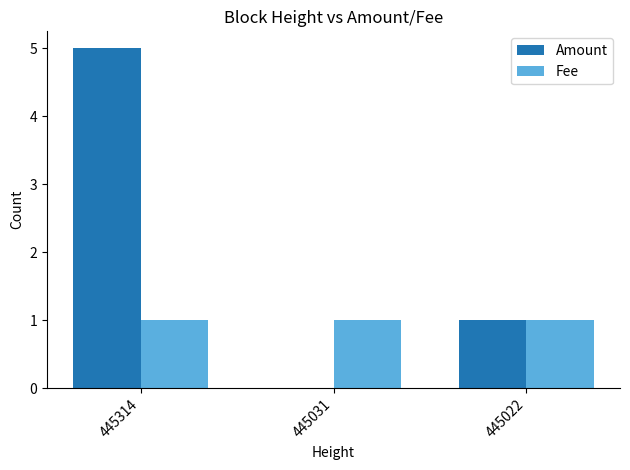

What is the sum of the Amount values at 445314 and 445022?

6